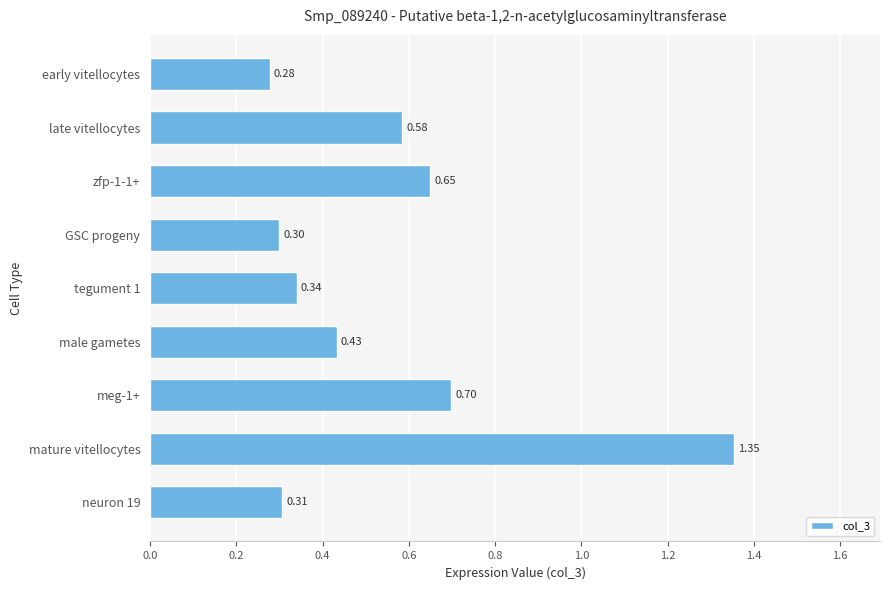

At which label is the value closest to 0?

early vitellocytes